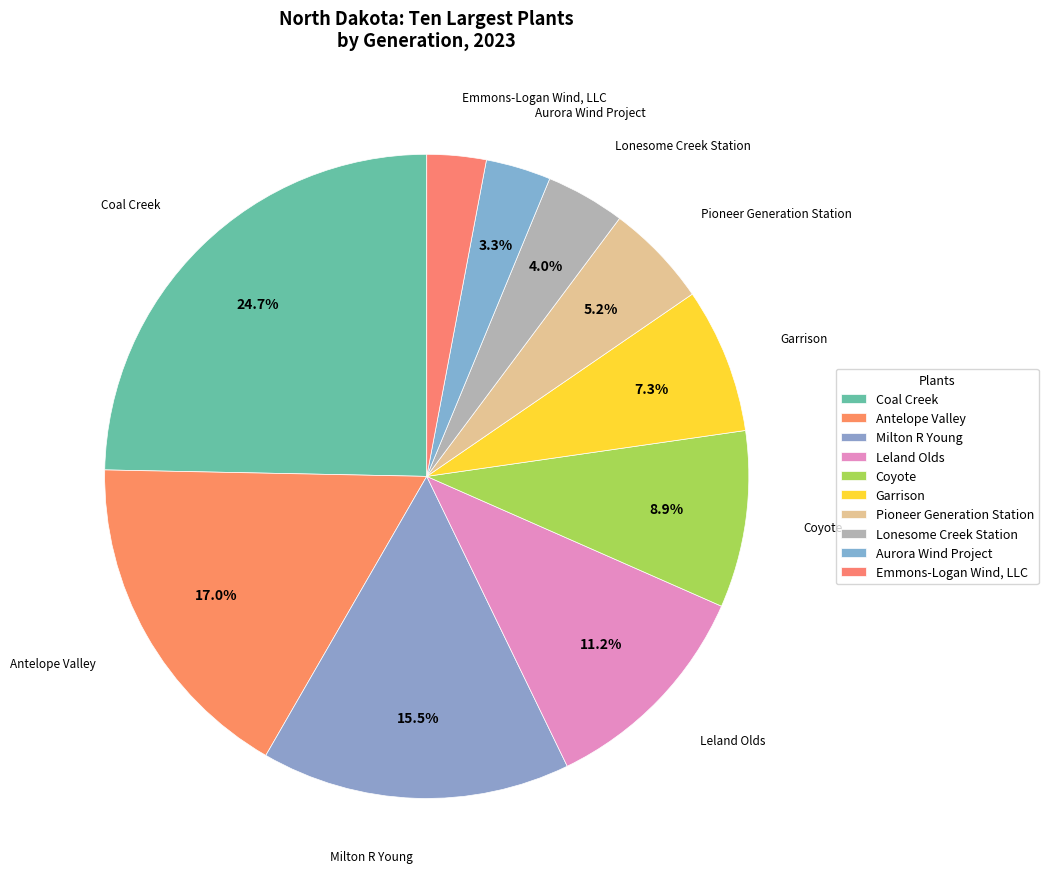

What is the largest slice in the pie chart?

Coal Creek